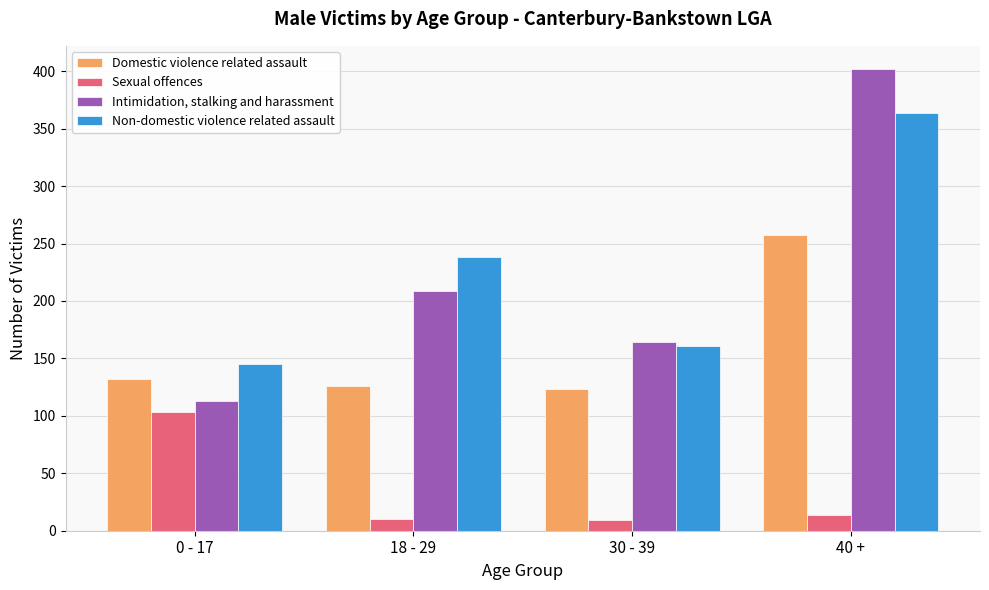

What is the approximate value of Domestic violence related assault at 30 - 39, to the nearest 10?

120